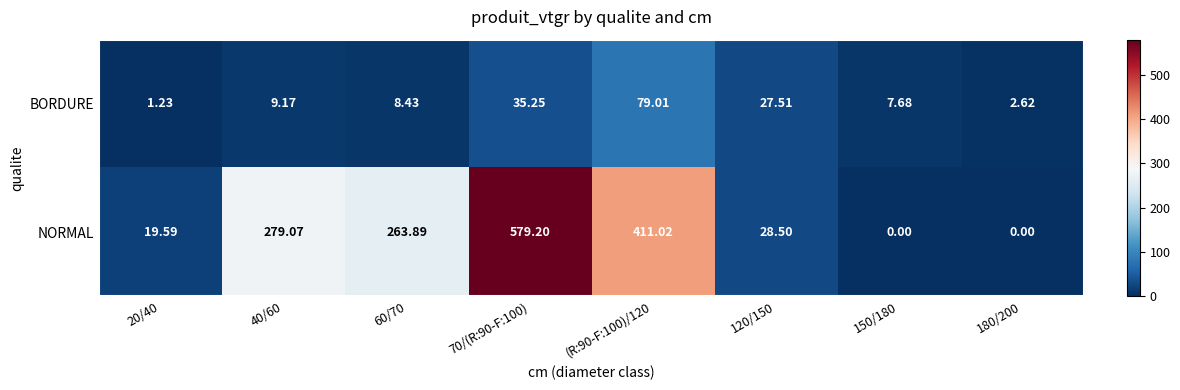

Rank the series by their average value, from highest to lowest.

NORMAL, BORDURE